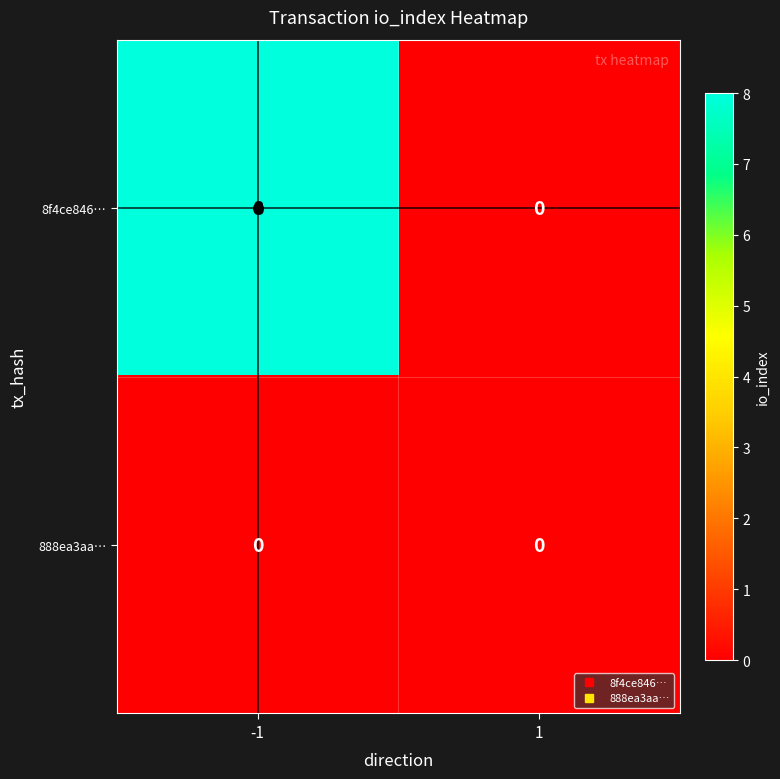

Rank the series by their maximum value, from highest to lowest.

8f4ce846…, 888ea3aa…